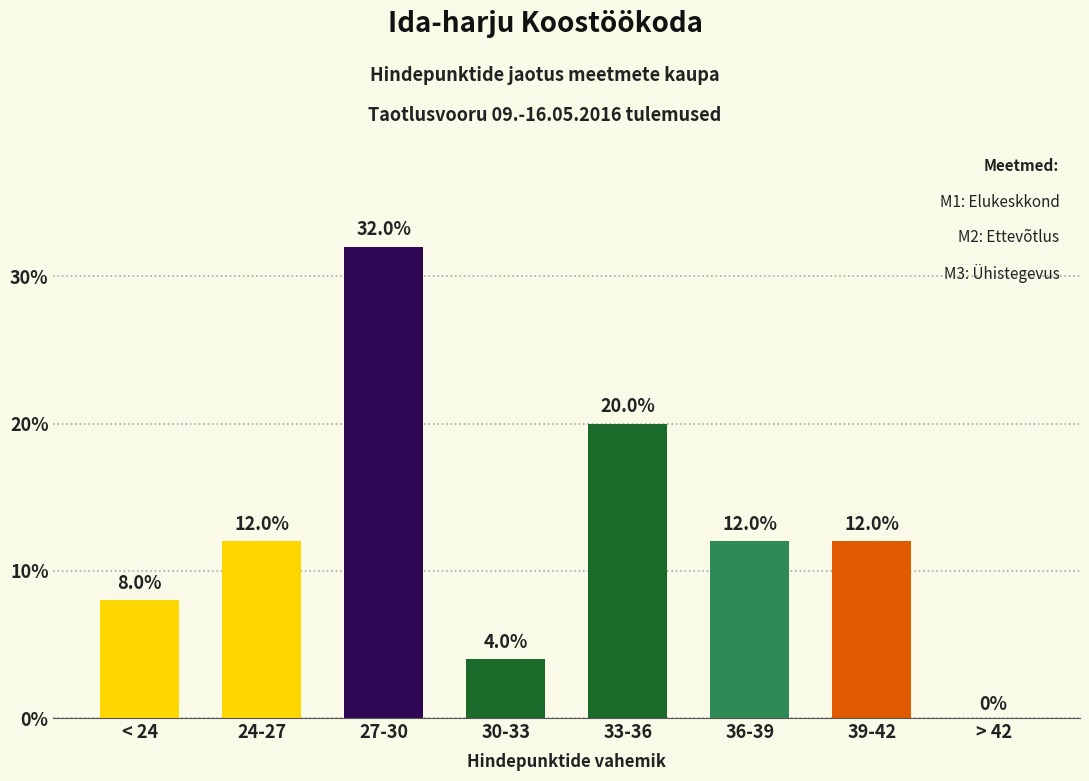

How many values are above zero?

7